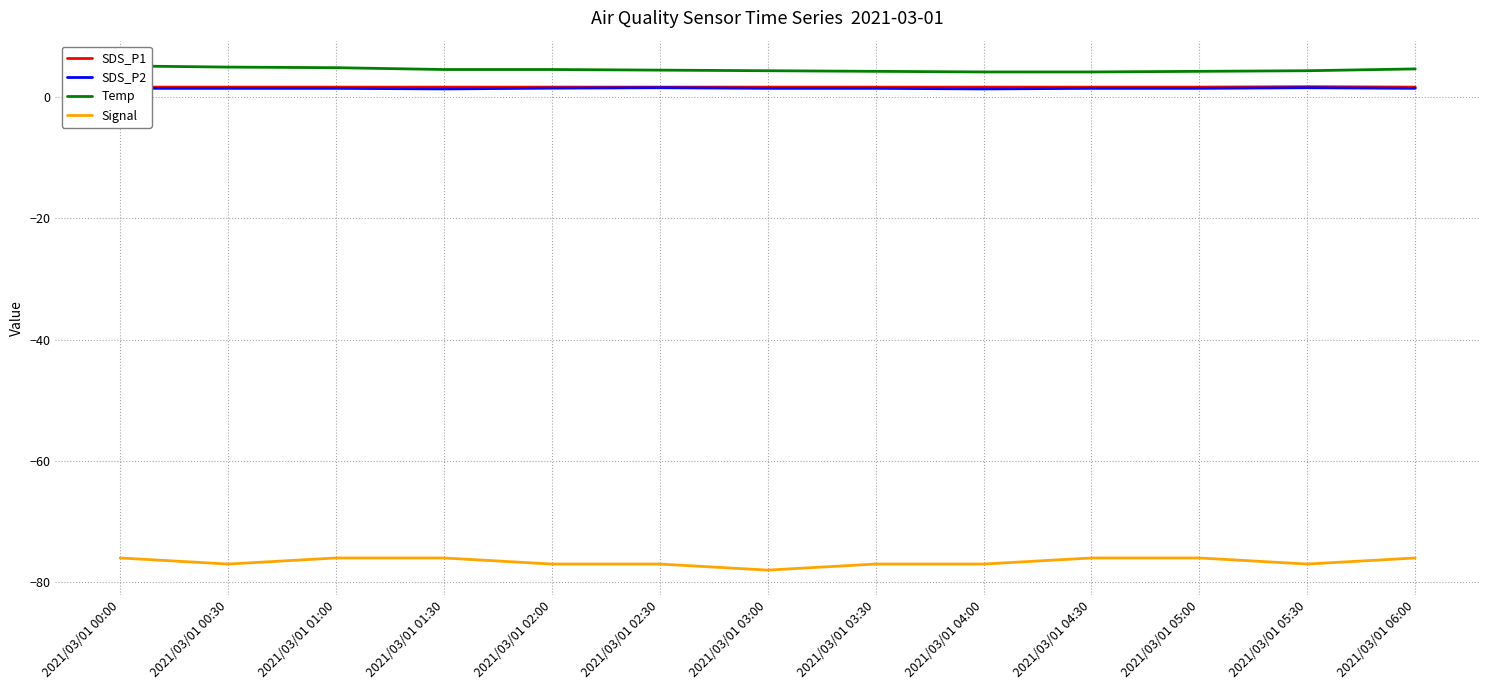

Reading left to right, extract all data points from this chart.

SDS_P1: 2021/03/01 00:00=1.6	2021/03/01 00:30=1.6	2021/03/01 01:00=1.6	2021/03/01 01:30=1.6	2021/03/01 02:00=1.6	2021/03/01 02:30=1.6	2021/03/01 03:00=1.6	2021/03/01 03:30=1.6	2021/03/01 04:00=1.6	2021/03/01 04:30=1.6	2021/03/01 05:00=1.6	2021/03/01 05:30=1.7	2021/03/01 06:00=1.6
SDS_P2: 2021/03/01 00:00=1.4	2021/03/01 00:30=1.4	2021/03/01 01:00=1.4	2021/03/01 01:30=1.3	2021/03/01 02:00=1.4	2021/03/01 02:30=1.5	2021/03/01 03:00=1.4	2021/03/01 03:30=1.4	2021/03/01 04:00=1.3	2021/03/01 04:30=1.4	2021/03/01 05:00=1.4	2021/03/01 05:30=1.5	2021/03/01 06:00=1.4
Temp: 2021/03/01 00:00=5.1	2021/03/01 00:30=4.9	2021/03/01 01:00=4.8	2021/03/01 01:30=4.5	2021/03/01 02:00=4.5	2021/03/01 02:30=4.4	2021/03/01 03:00=4.3	2021/03/01 03:30=4.2	2021/03/01 04:00=4.1	2021/03/01 04:30=4.1	2021/03/01 05:00=4.2	2021/03/01 05:30=4.3	2021/03/01 06:00=4.6
Signal: 2021/03/01 00:00=-76.0	2021/03/01 00:30=-77.0	2021/03/01 01:00=-76.0	2021/03/01 01:30=-76.0	2021/03/01 02:00=-77.0	2021/03/01 02:30=-77.0	2021/03/01 03:00=-78.0	2021/03/01 03:30=-77.0	2021/03/01 04:00=-77.0	2021/03/01 04:30=-76.0	2021/03/01 05:00=-76.0	2021/03/01 05:30=-77.0	2021/03/01 06:00=-76.0